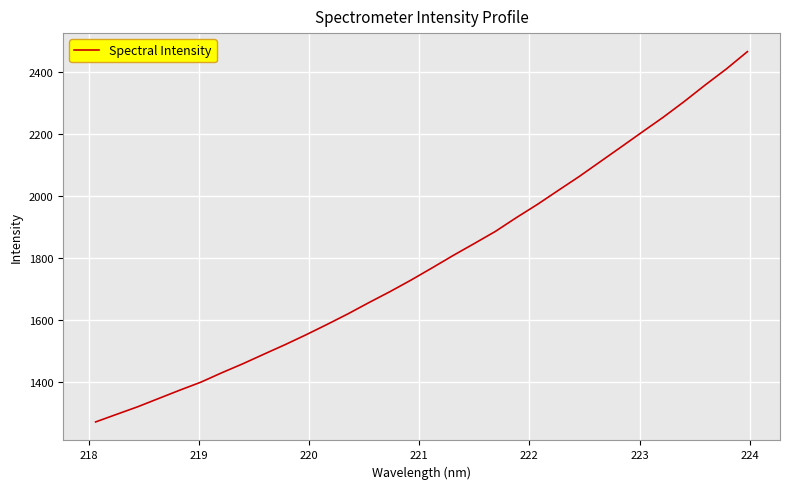

True or false: there are more than 0 points higher than both neighbors.

False